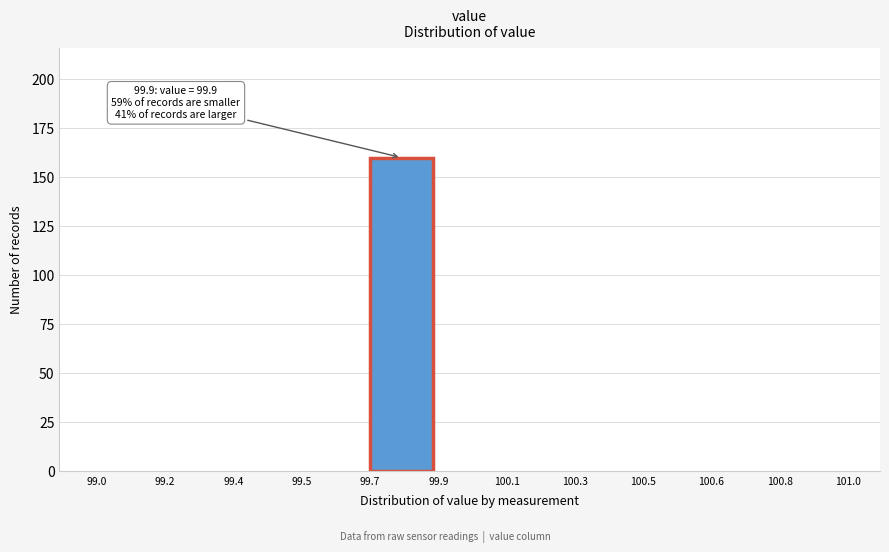

Reading left to right, what are all the values shown in this chart?

99.0=0	99.2=0	99.4=0	99.5=0	99.7=160	99.9=0	100.1=0	100.3=0	100.5=0	100.6=0	100.8=0